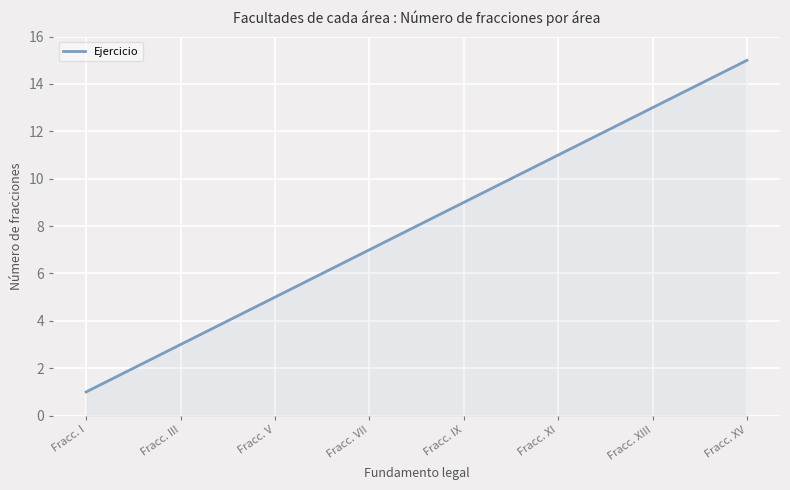

What is the difference between the maximum and minimum values?

14